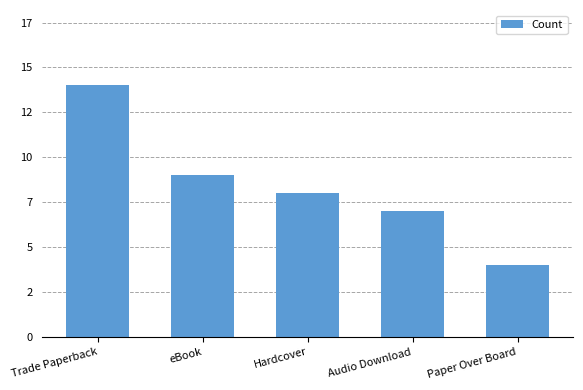

Does the chart contain any negative values?

No